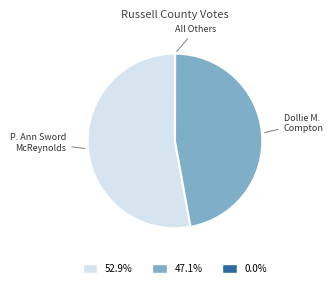

Does any single category account for the majority?

Yes